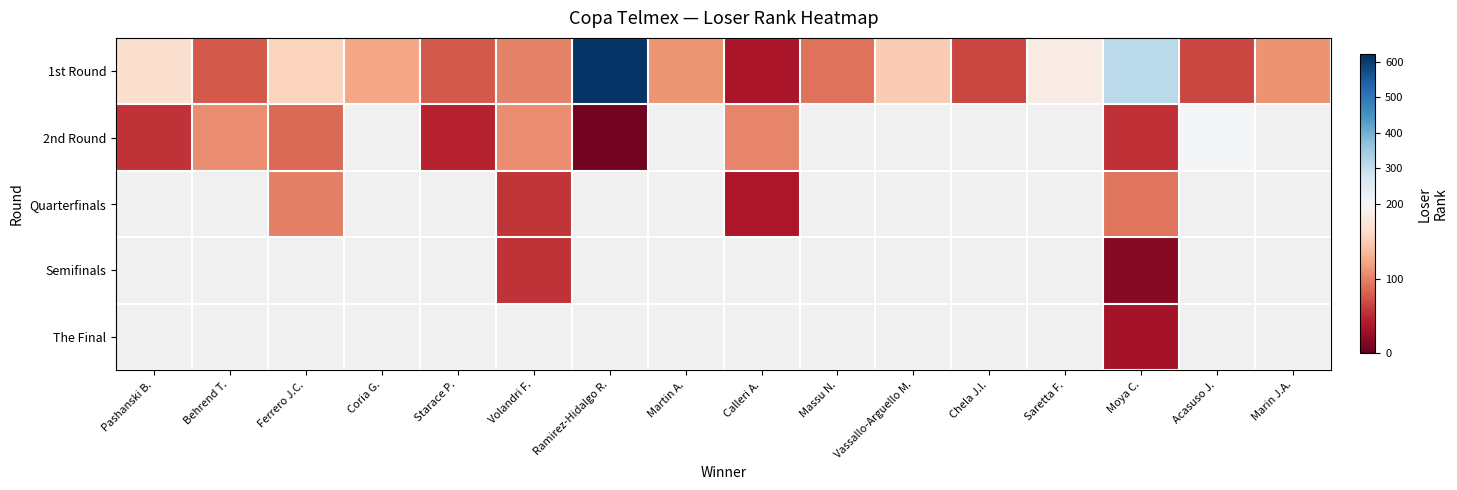

At which label is 2nd Round closest to 105?

Behrend T.